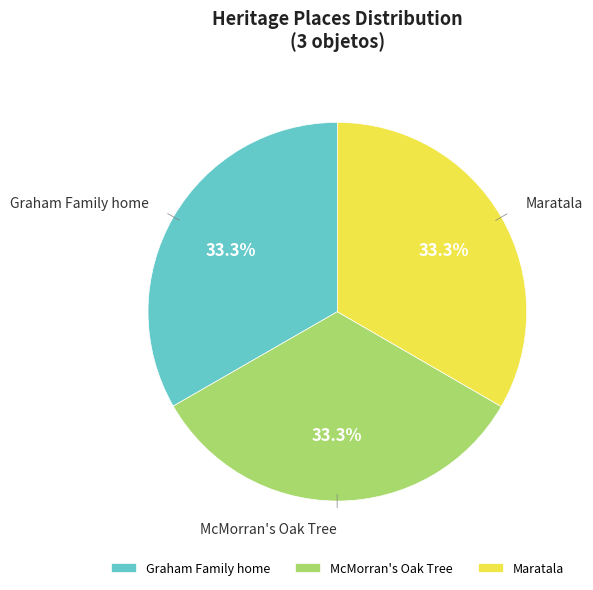

What is the total percentage of McMorran's Oak Tree and Graham Family home?

66.7%